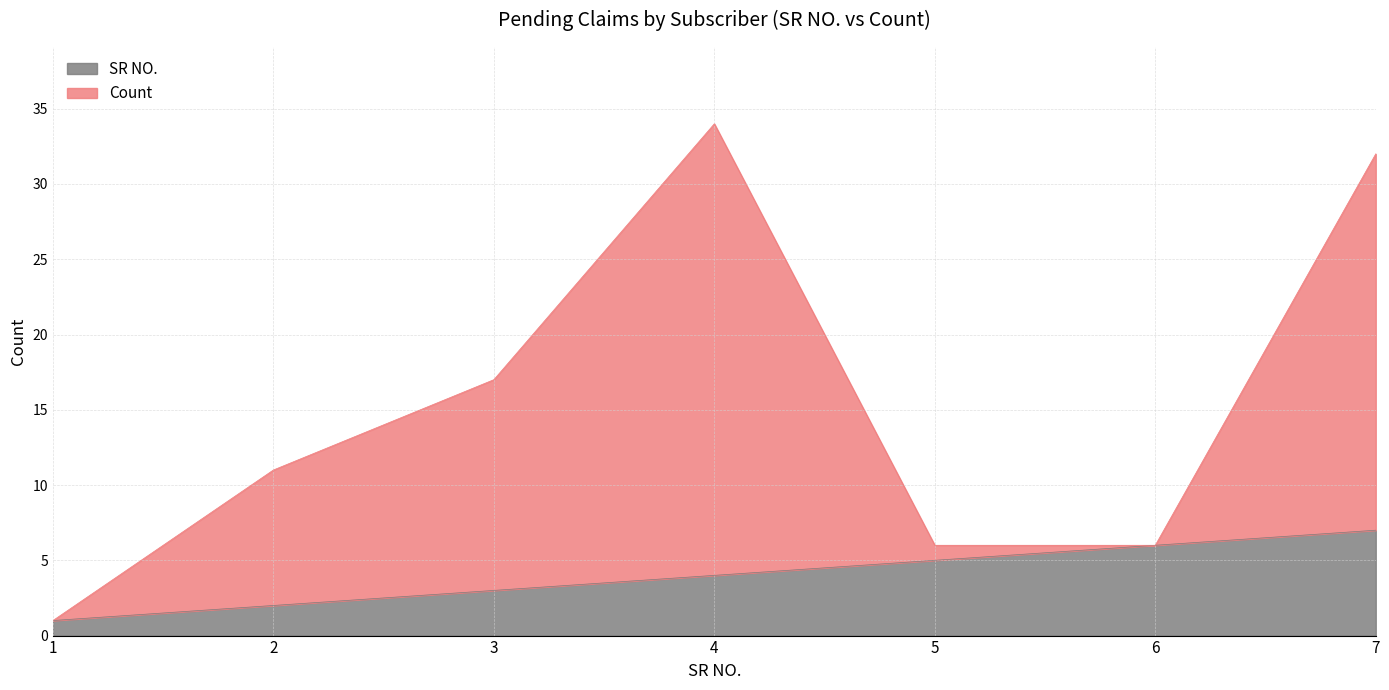

Where does the SR NO. series first go above 4?

5